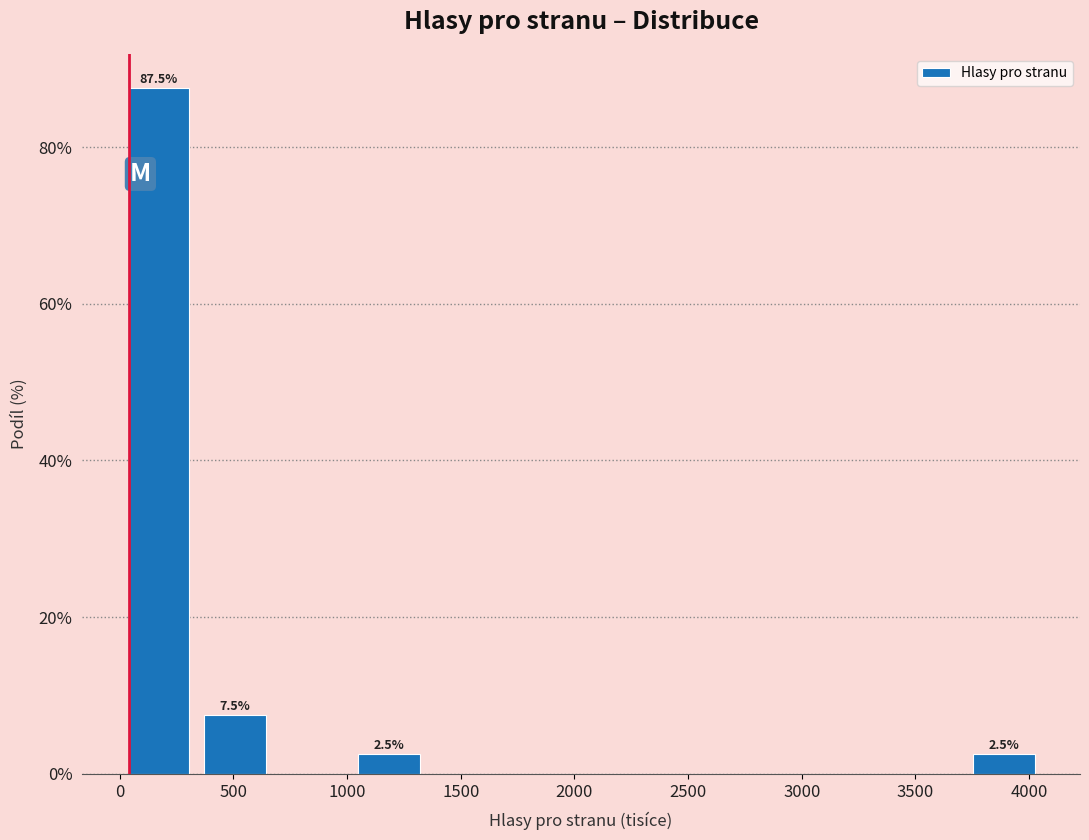

Over which range of the x-axis is the bar tallest?

0 to 350